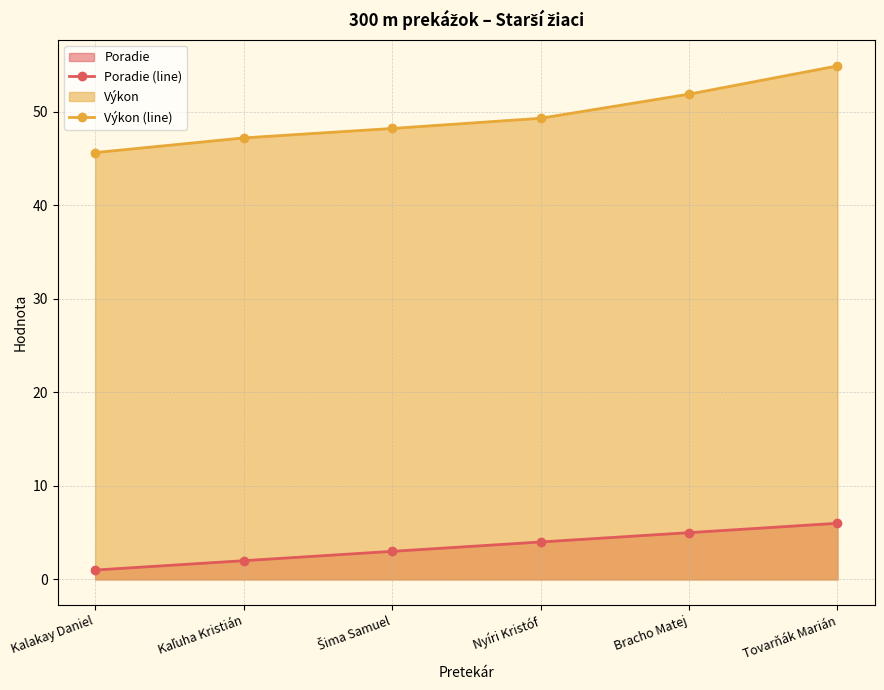

True or false: Poradie (line) has a value of 2.5 at Tovarňák Marián.

False